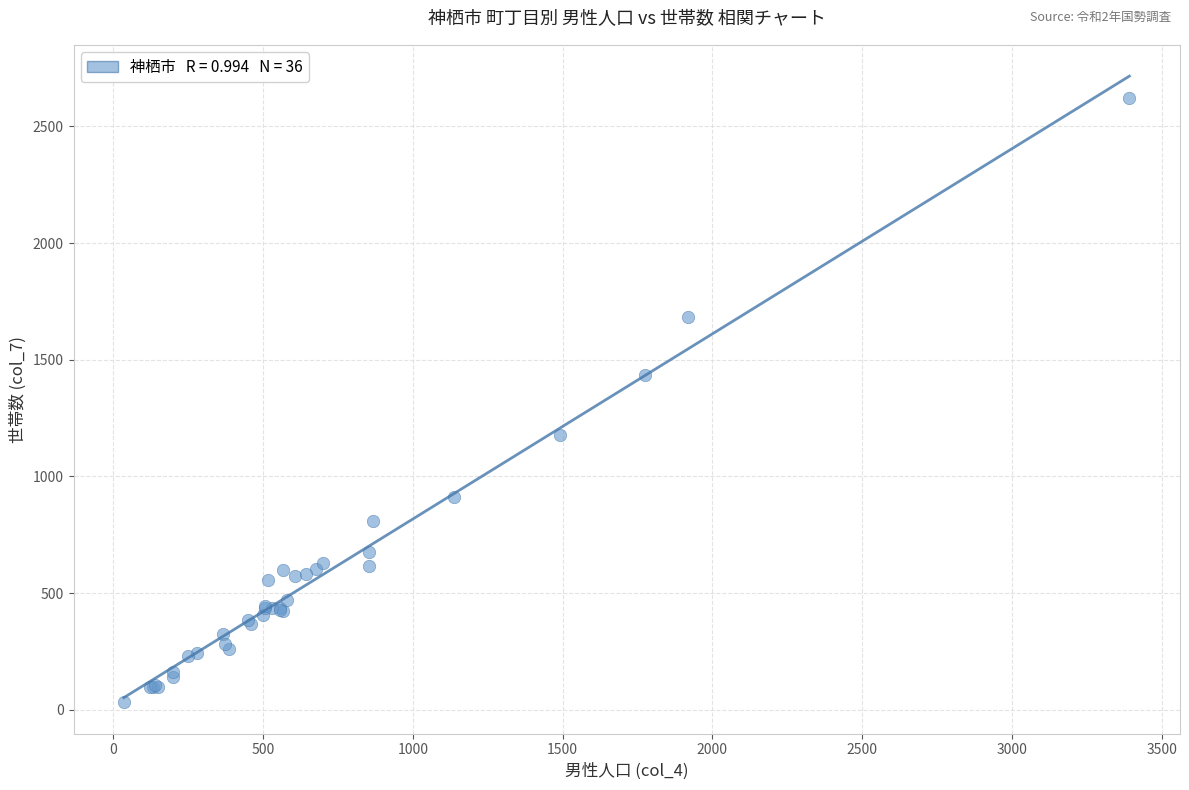

What Y value in the scatter plot is closest to 1326?

1433